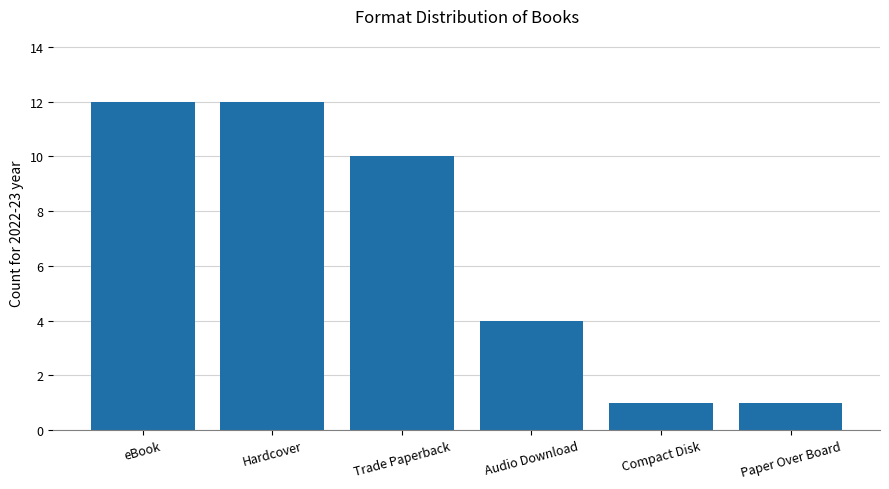

Where is the data nearest to the value 6?

Audio Download